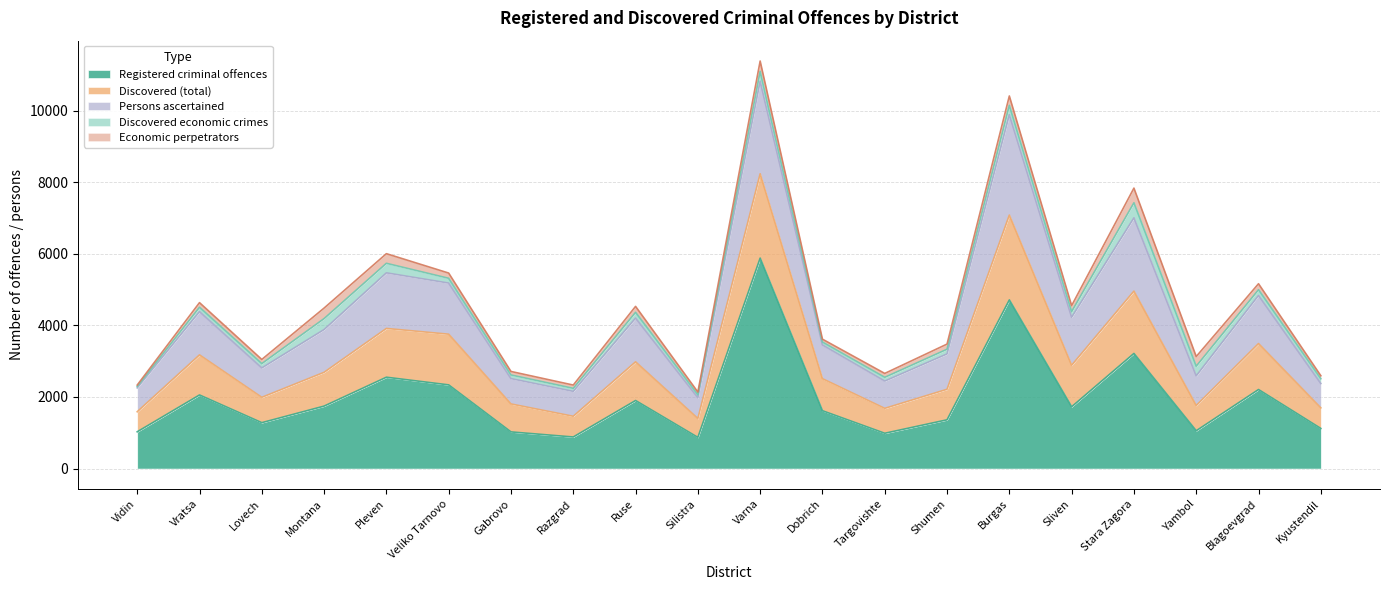

What is the highest value of the Registered criminal offences series?

5880